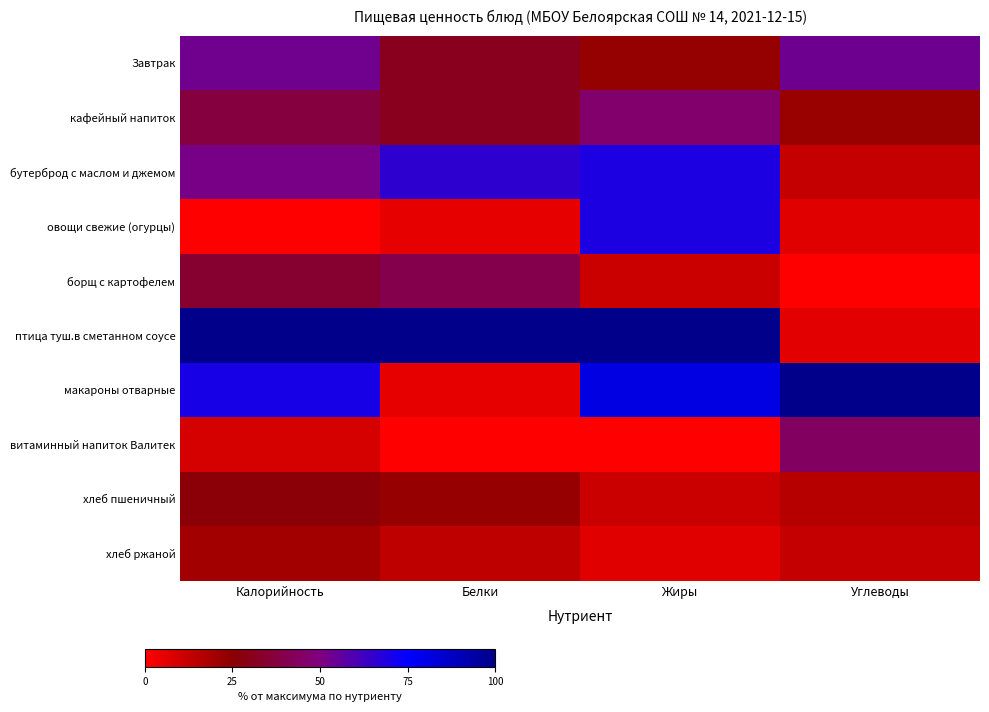

What is the difference between the highest and lowest values at Углеводы?

100.0